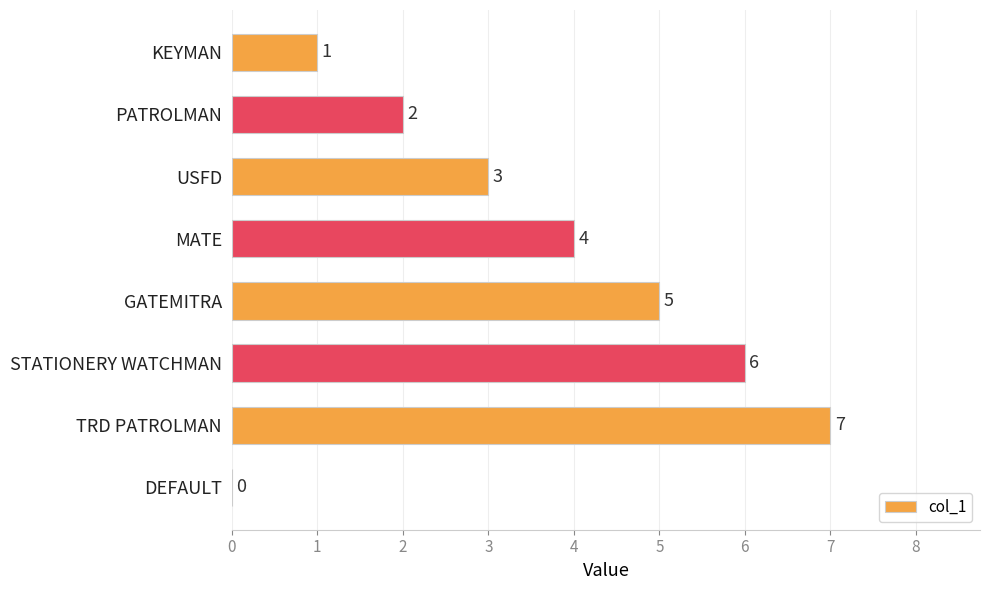

At which label is the value closest to 3?

USFD